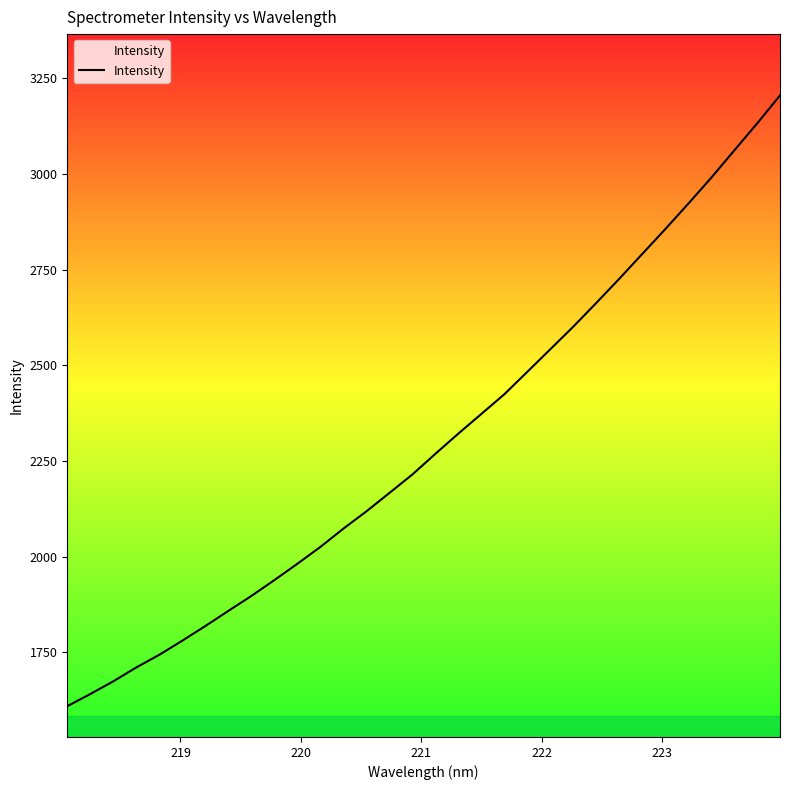

What is the smallest value displayed?

1608.9